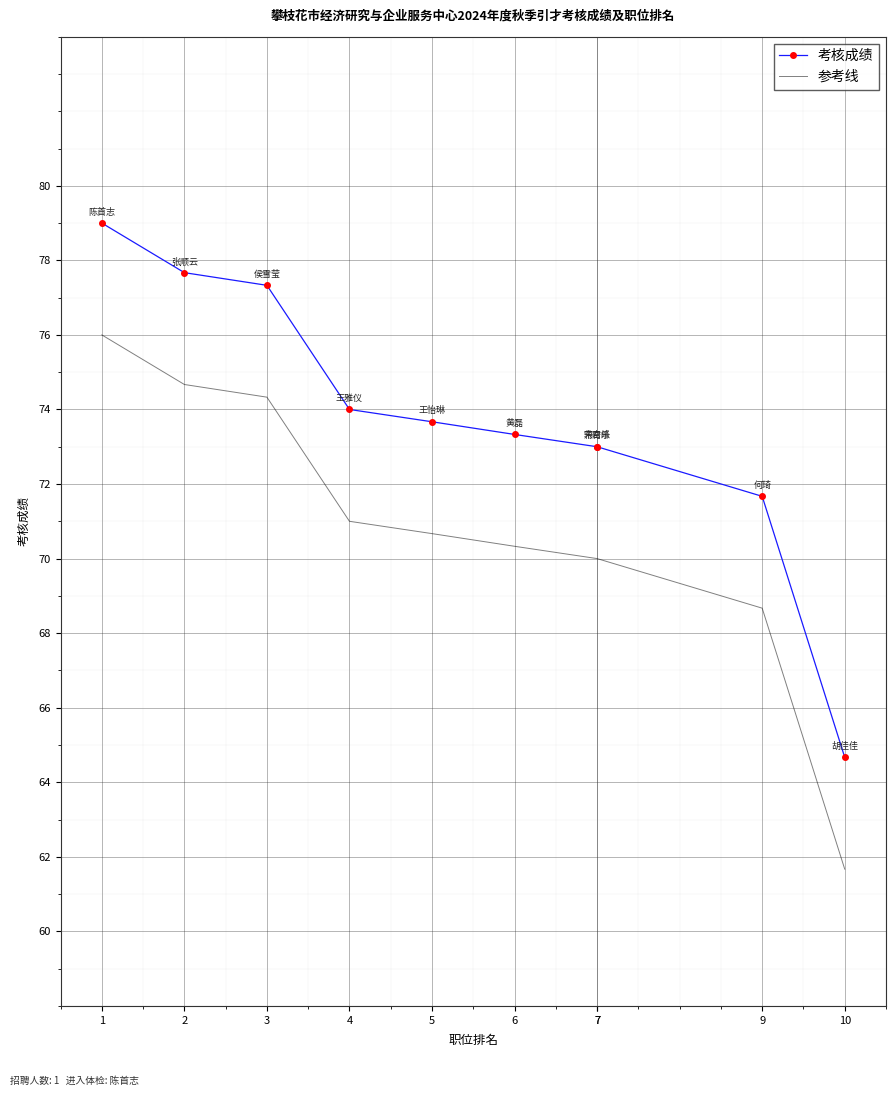

List the series in order of their peak value, lowest first.

参考线, 考核成绩